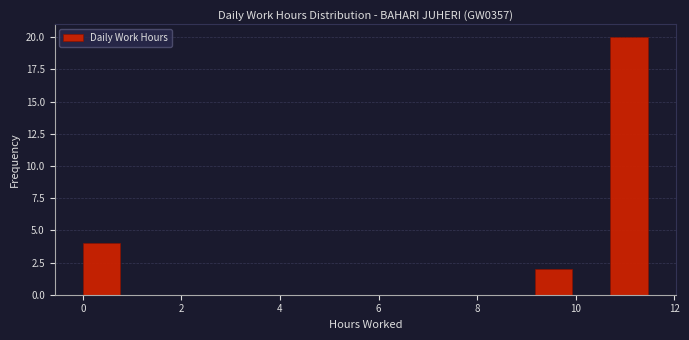

Around what value on the x-axis is the tallest bar? Give the approximate position of its centre, as read against the axis.

11.0